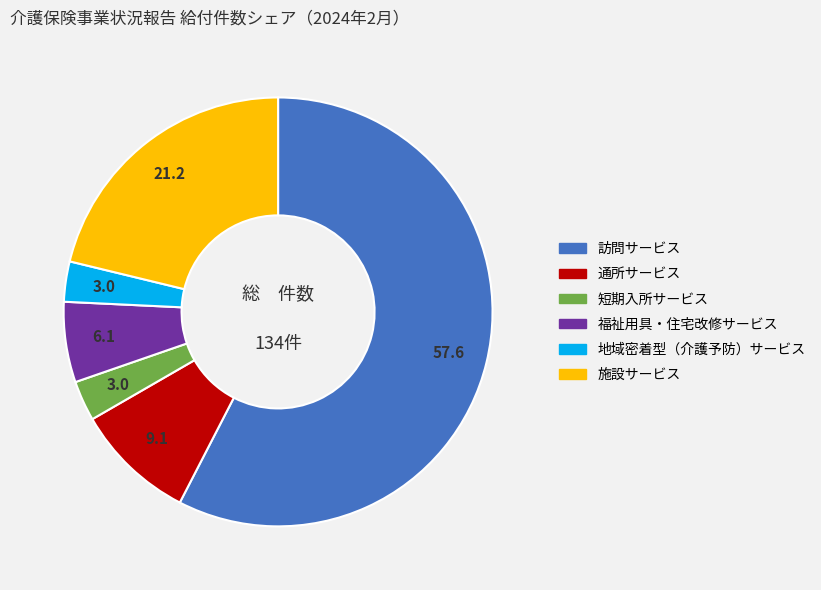

Approximately how many times larger is the value at 通所サービス compared to 福祉用具・住宅改修サービス?

1.5